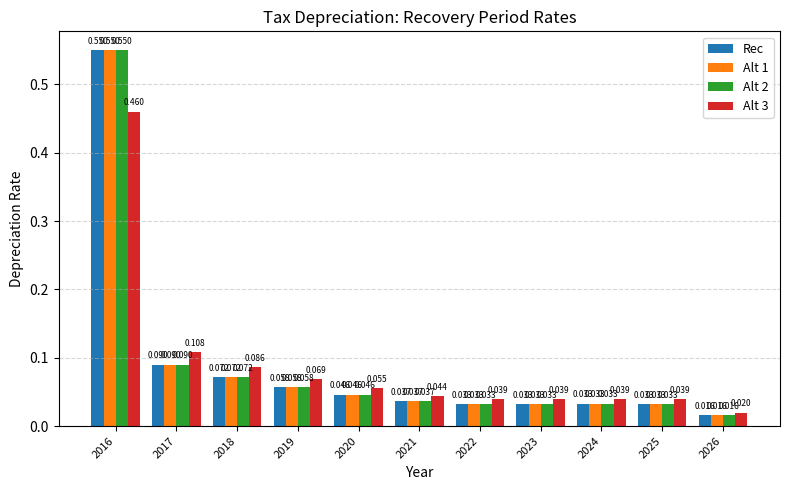

How many series are shown in this chart?

4